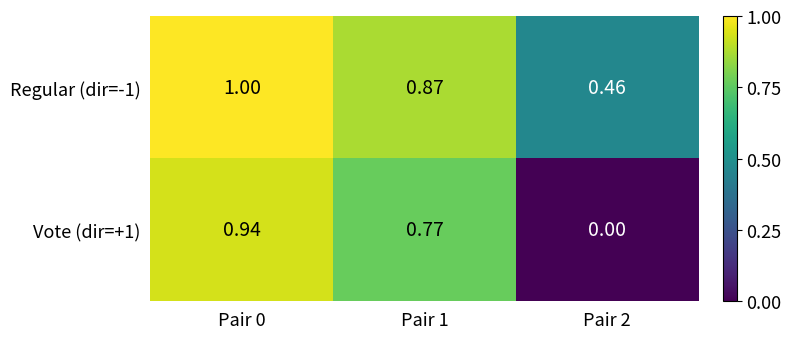

Is the value of Vote (dir=+1) at Pair 1 greater than the value of Regular (dir=-1) at Pair 0?

No